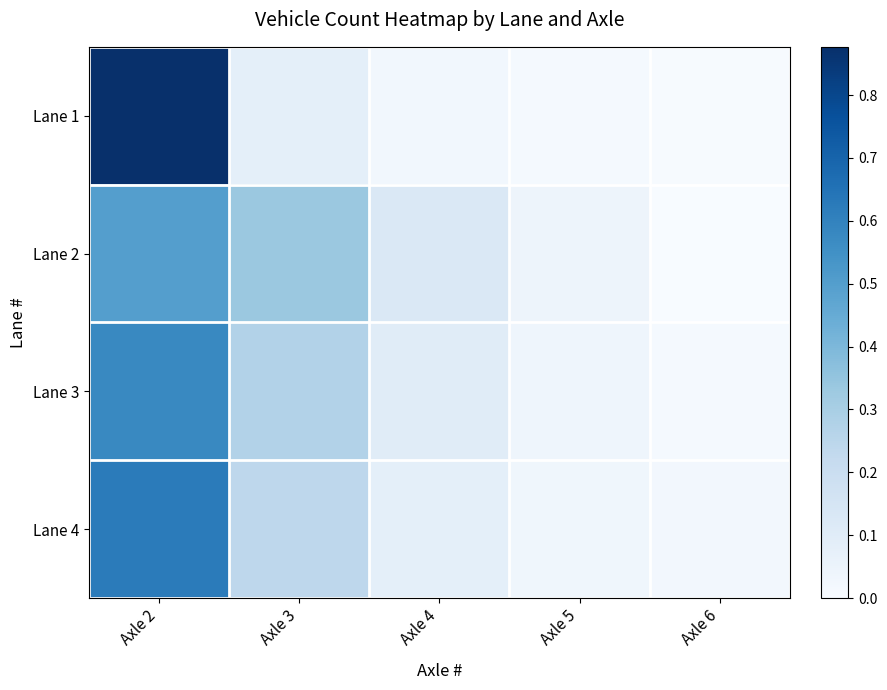

Which series has the largest range (max minus min)?

Lane 1